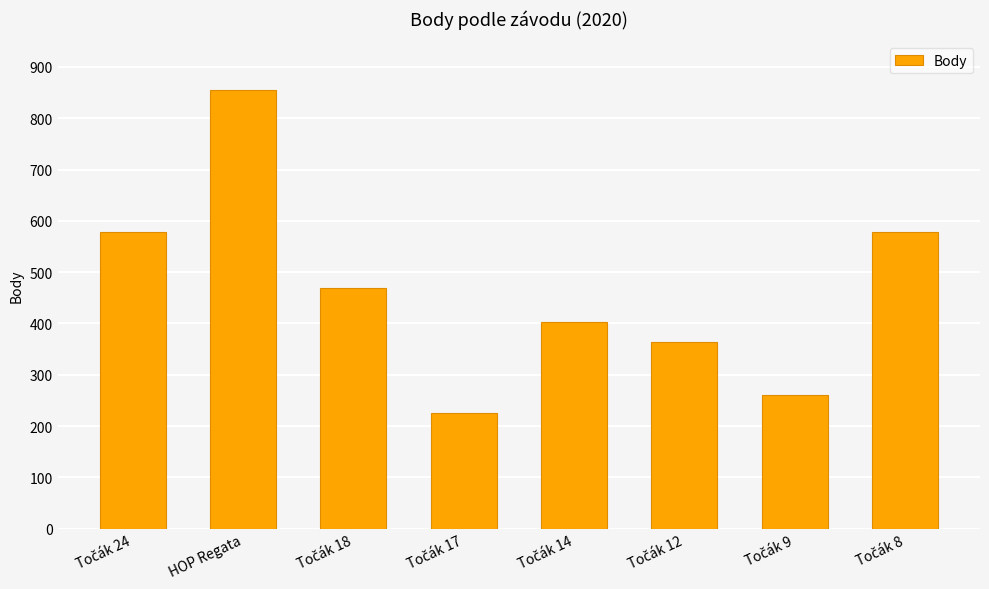

What is the smallest value displayed?

226